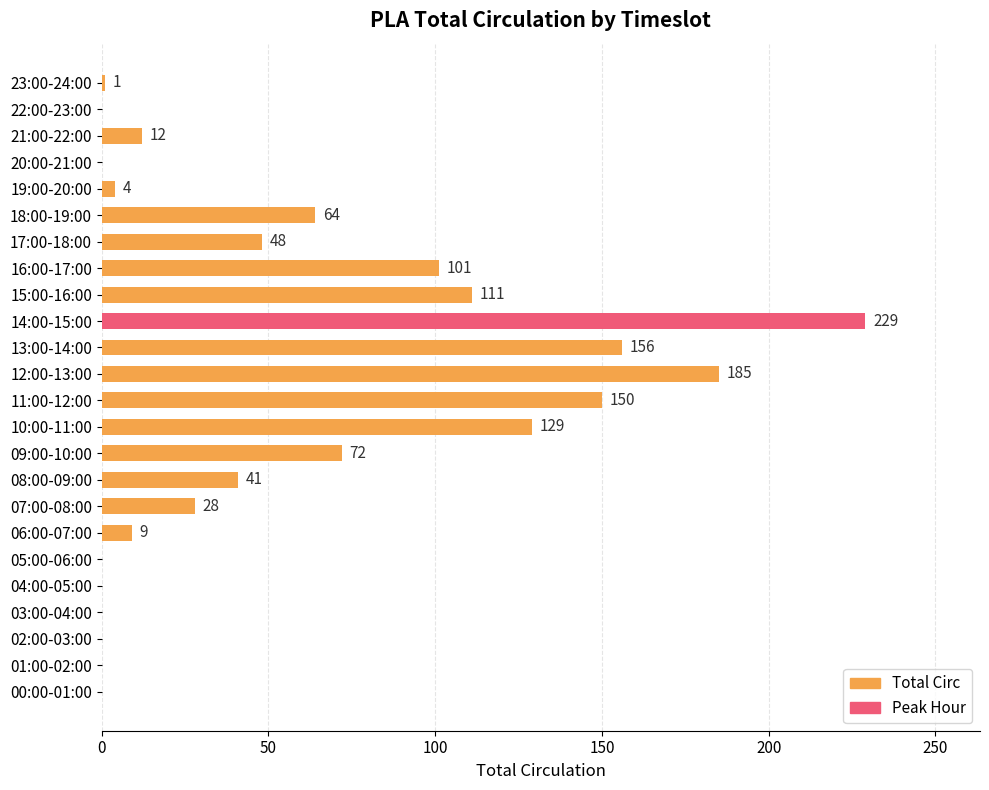

Which has a higher value, 00:00-01:00 or 07:00-08:00?

07:00-08:00